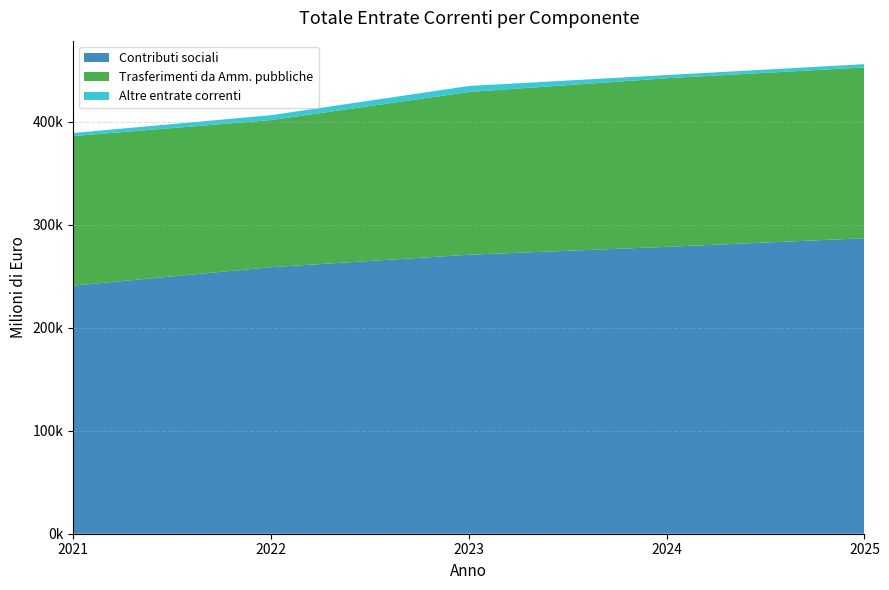

Reading right to left, list all the values displayed in this chart.

Contributi sociali: 286981	278615	270945	258858	240933
Trasferimenti da Amm. pubbliche: 165868	163710	158044	142844	145251
Altre entrate correnti: 3182	3129	5816	4761	2967